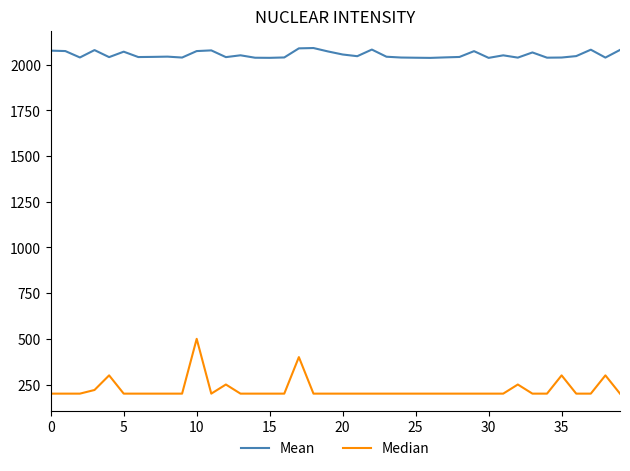

Which series has the largest total across all categories?

Mean